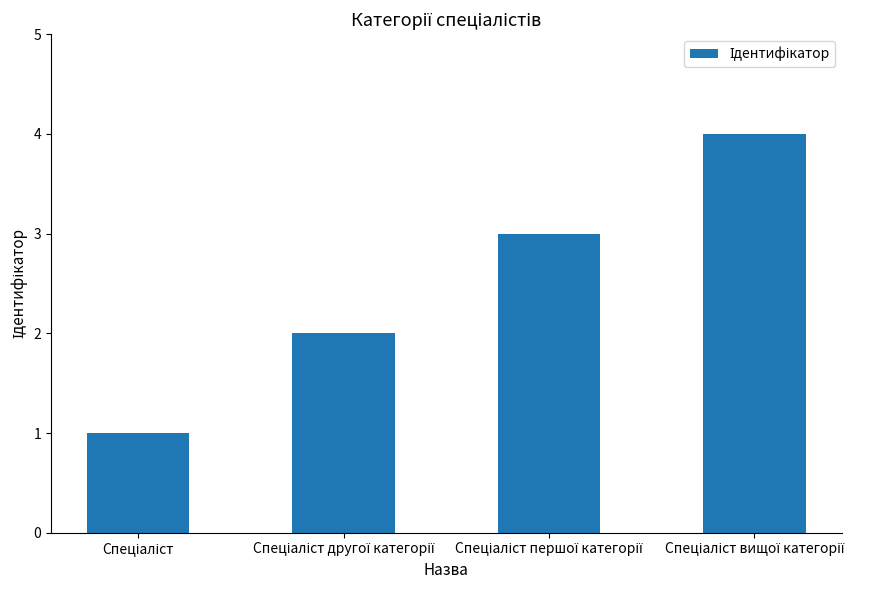

What is the sum of all values?

10